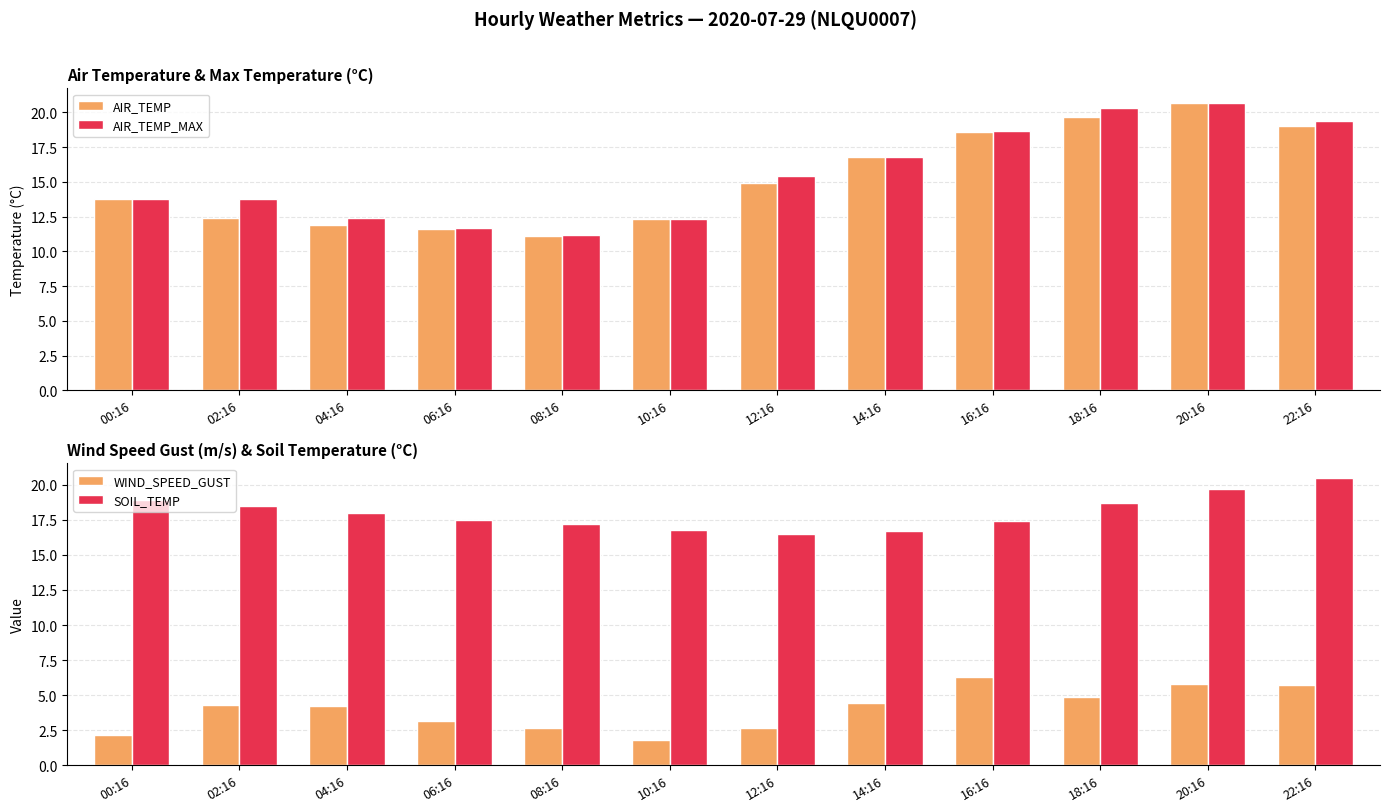

What is the smallest value displayed?

1.8